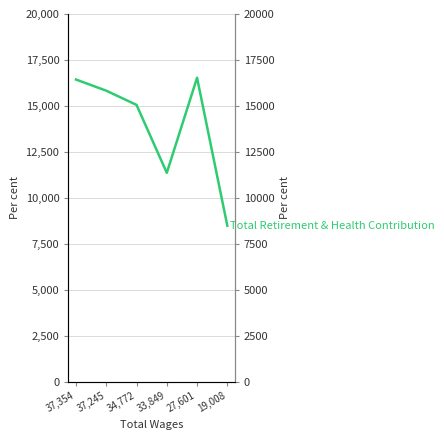

What is the smallest value displayed?

8486